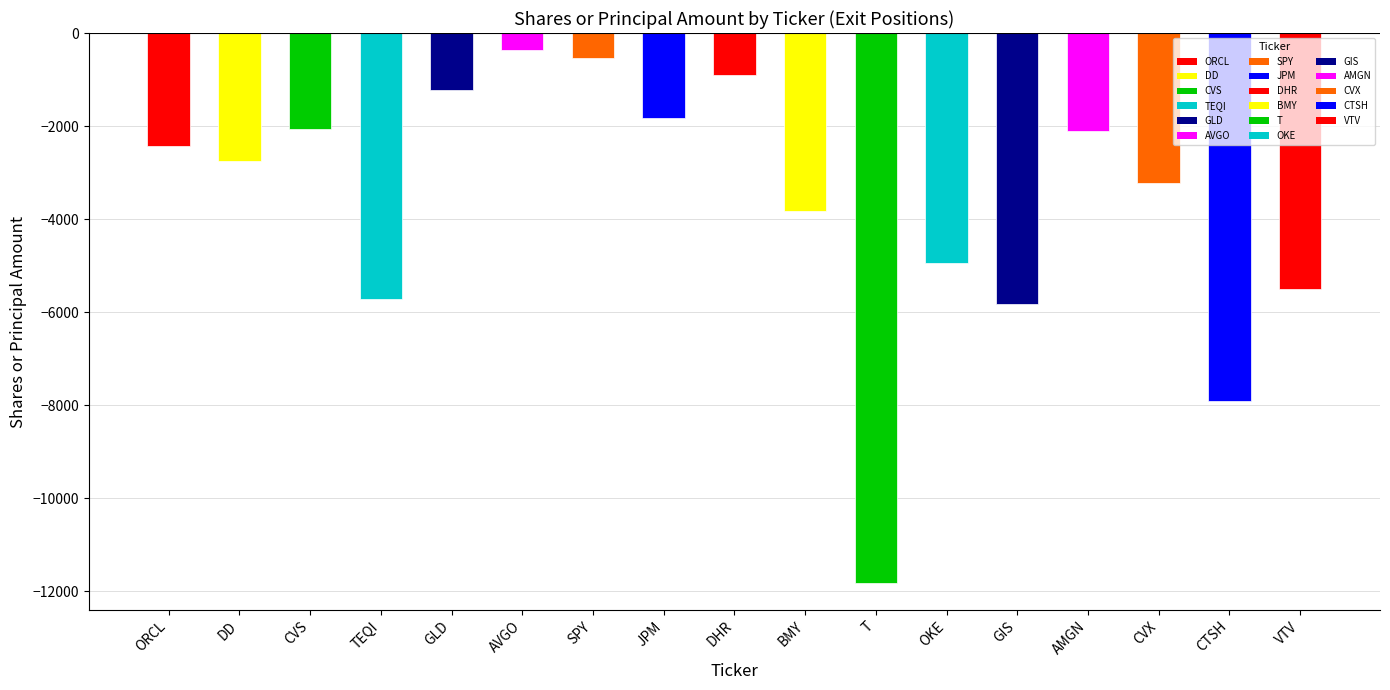

The chart shows a value of -16931 at T. True or false?

False